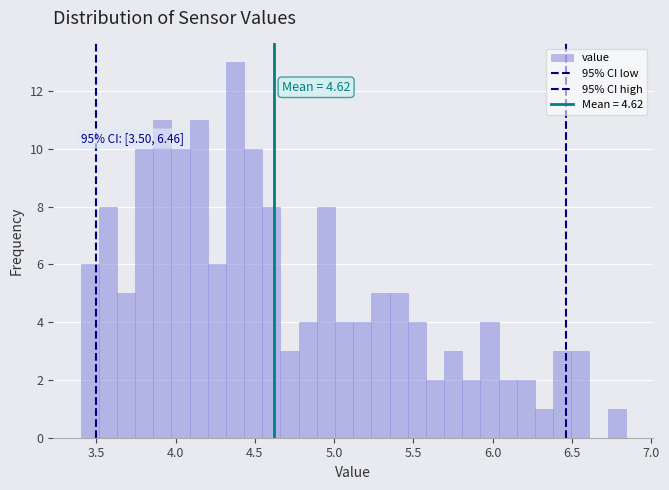

Around what value on the x-axis is the tallest bar? Give the approximate position of its centre, as read against the axis.

4.35